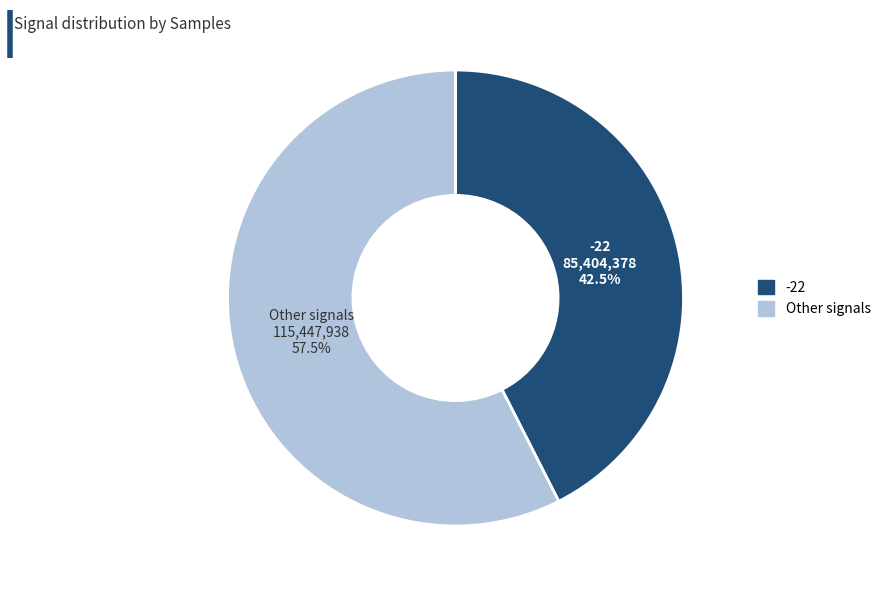

Is there any slice that represents more than half of the pie?

Yes